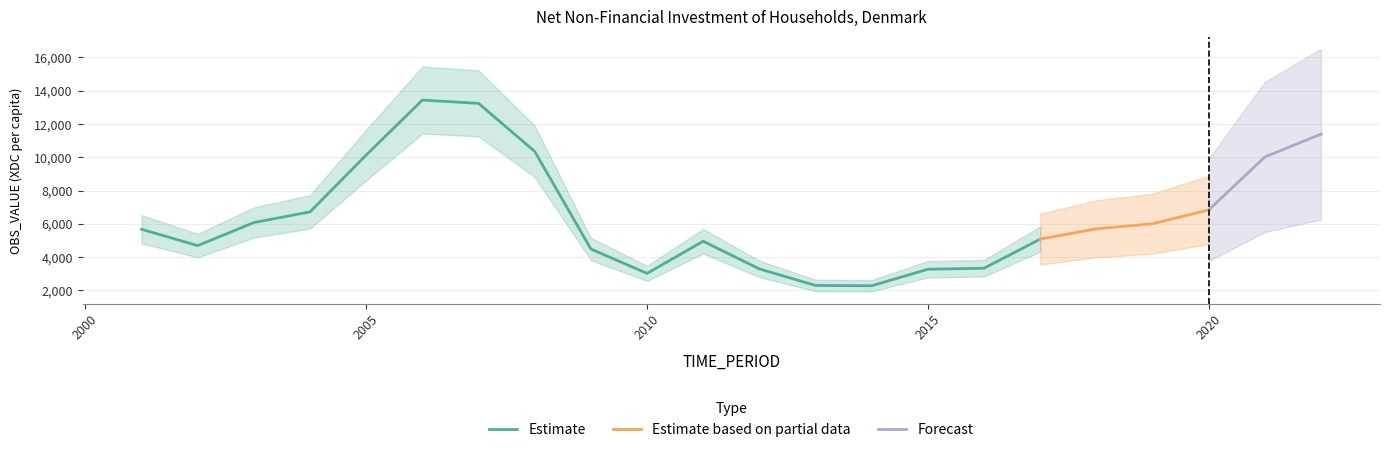

How many values are below 5703?

11